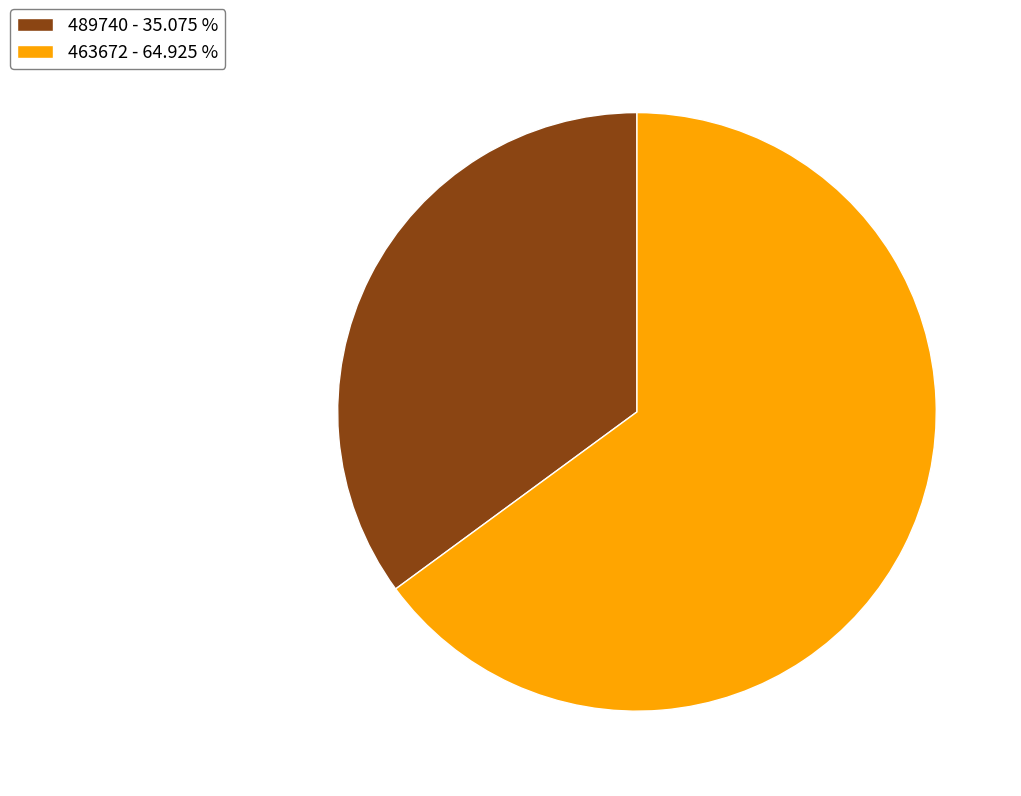

Combined, do 463672 and 489740 account for over 50%?

Yes